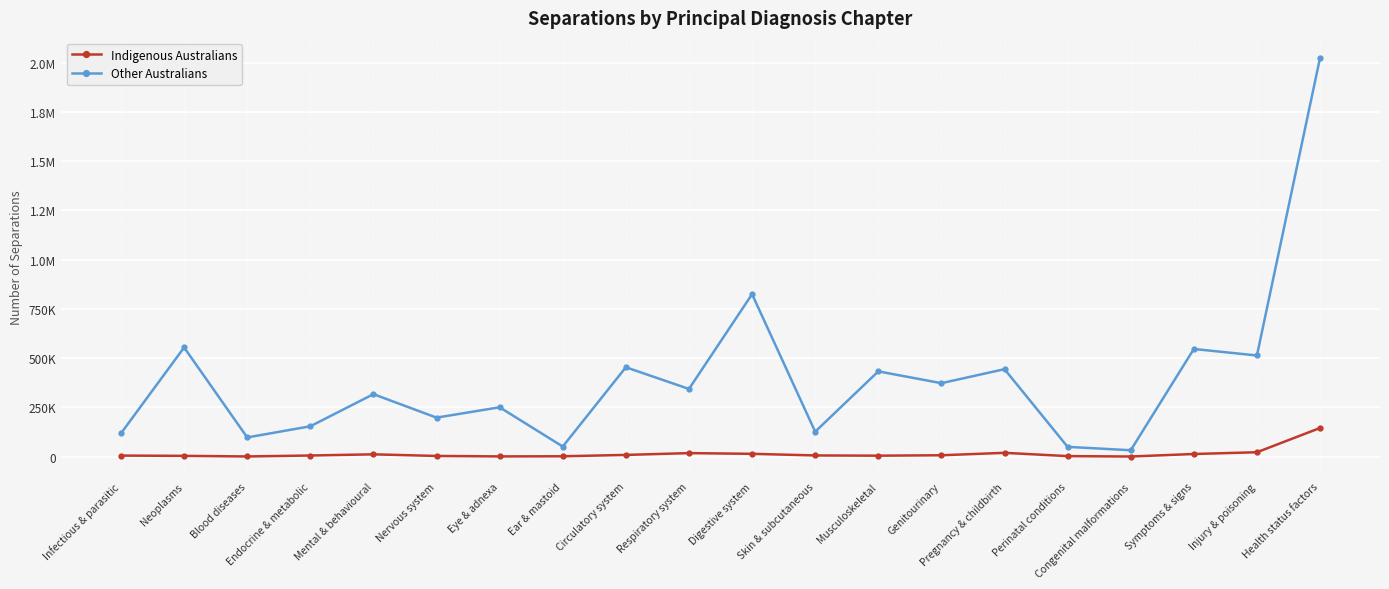

Which category has the highest value in the Indigenous Australians series?

Health status factors